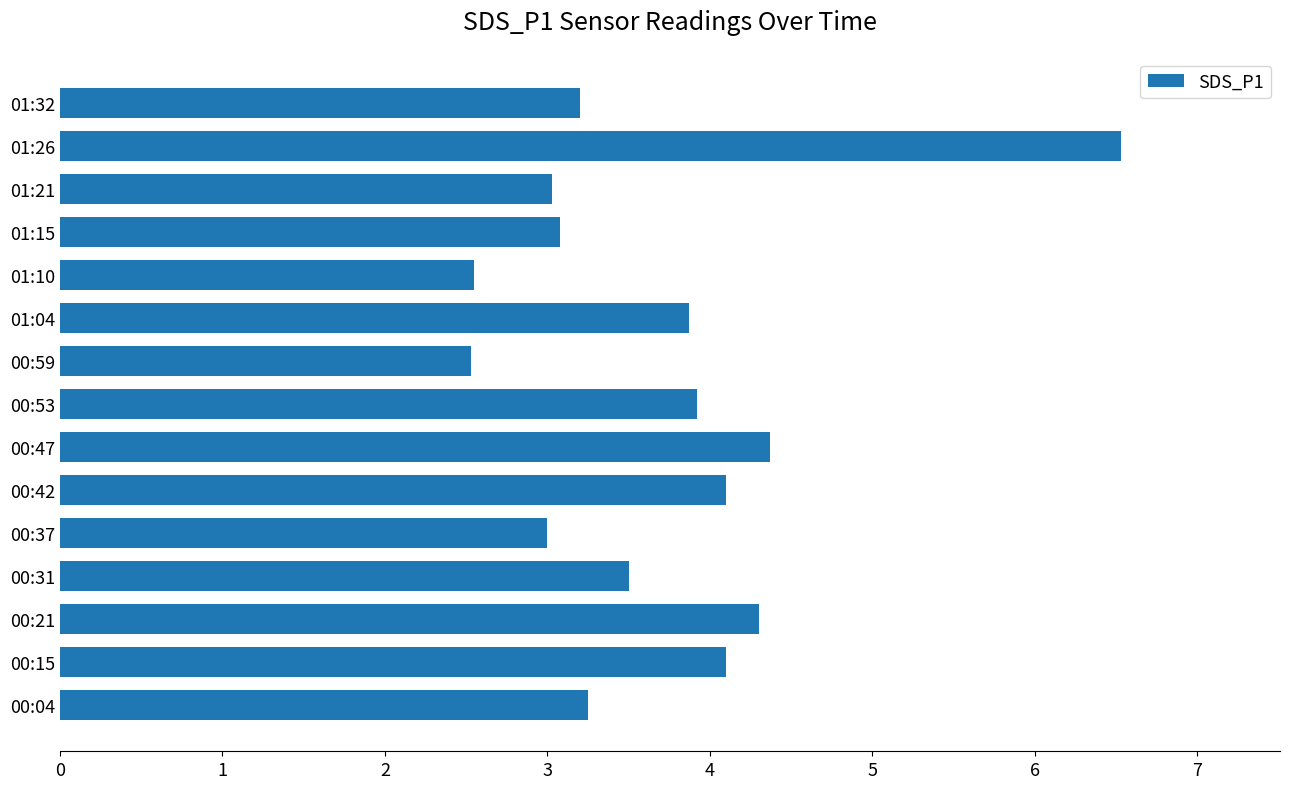

What is the change in value from 00:37 to 00:59?

-0.5